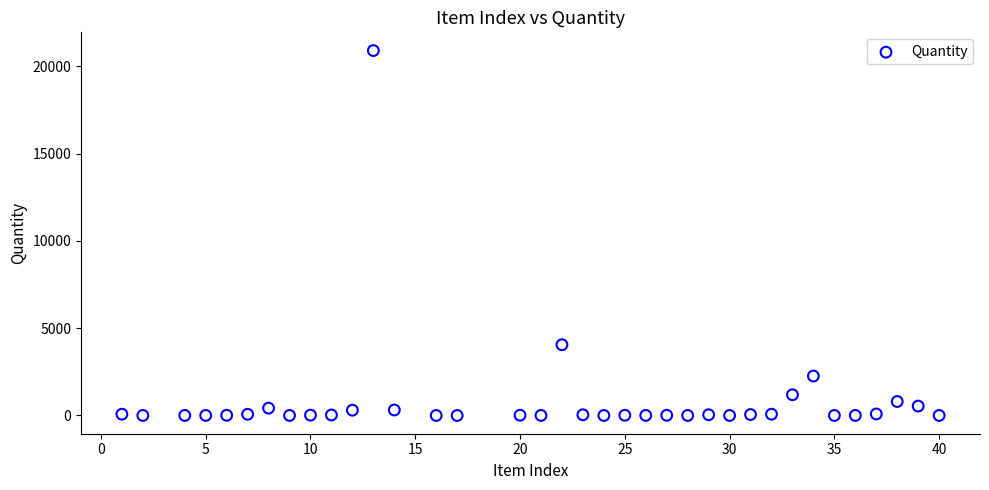

What is the range of Y values (max minus min)?

20908.0